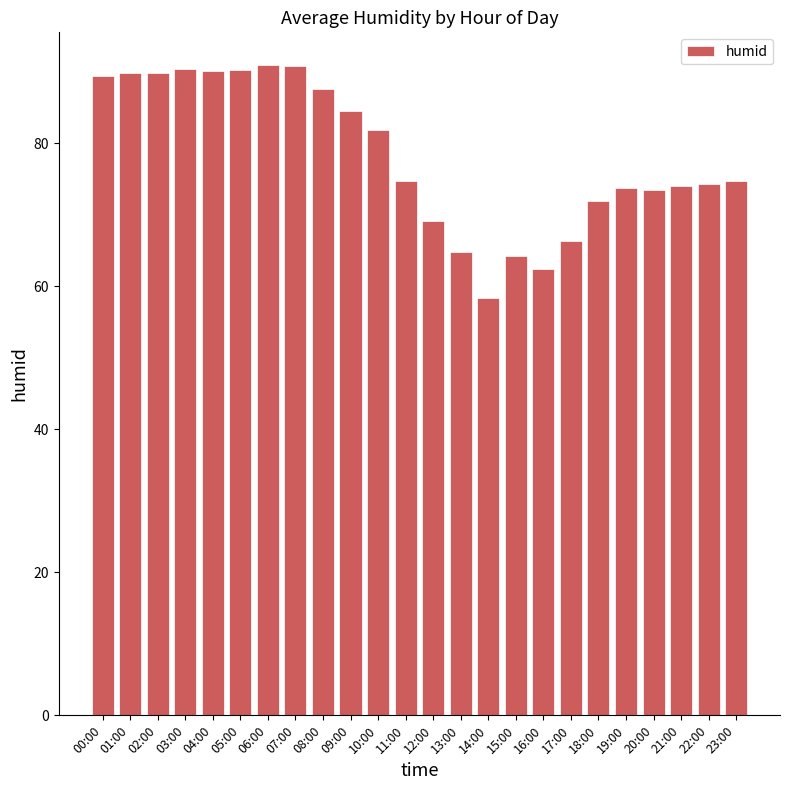

What is the difference between the second highest and second lowest values?

28.4